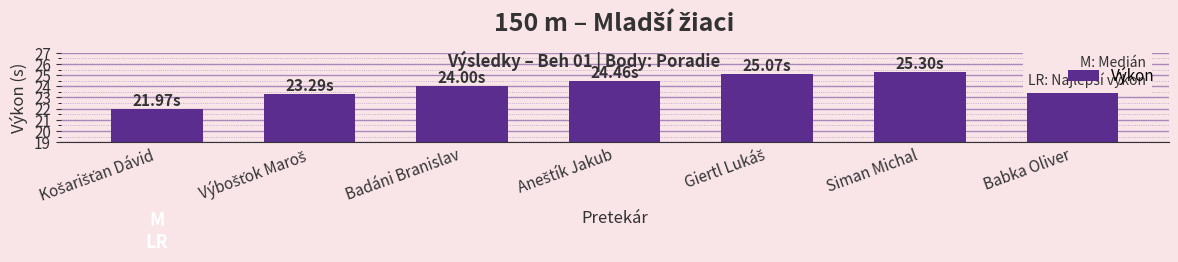

What is the difference between the maximum and minimum values?

3.5